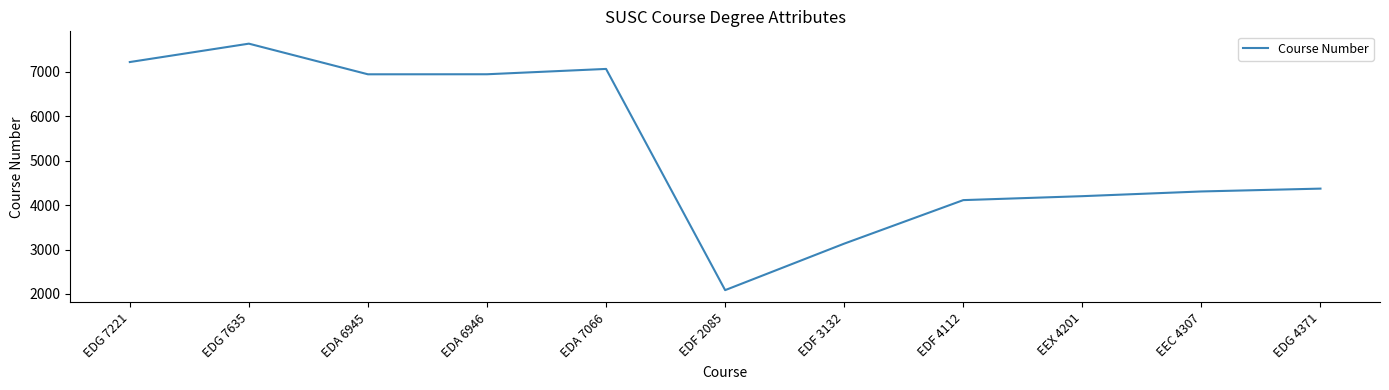

At which category does the chart reach its minimum across all series?

EDF 2085